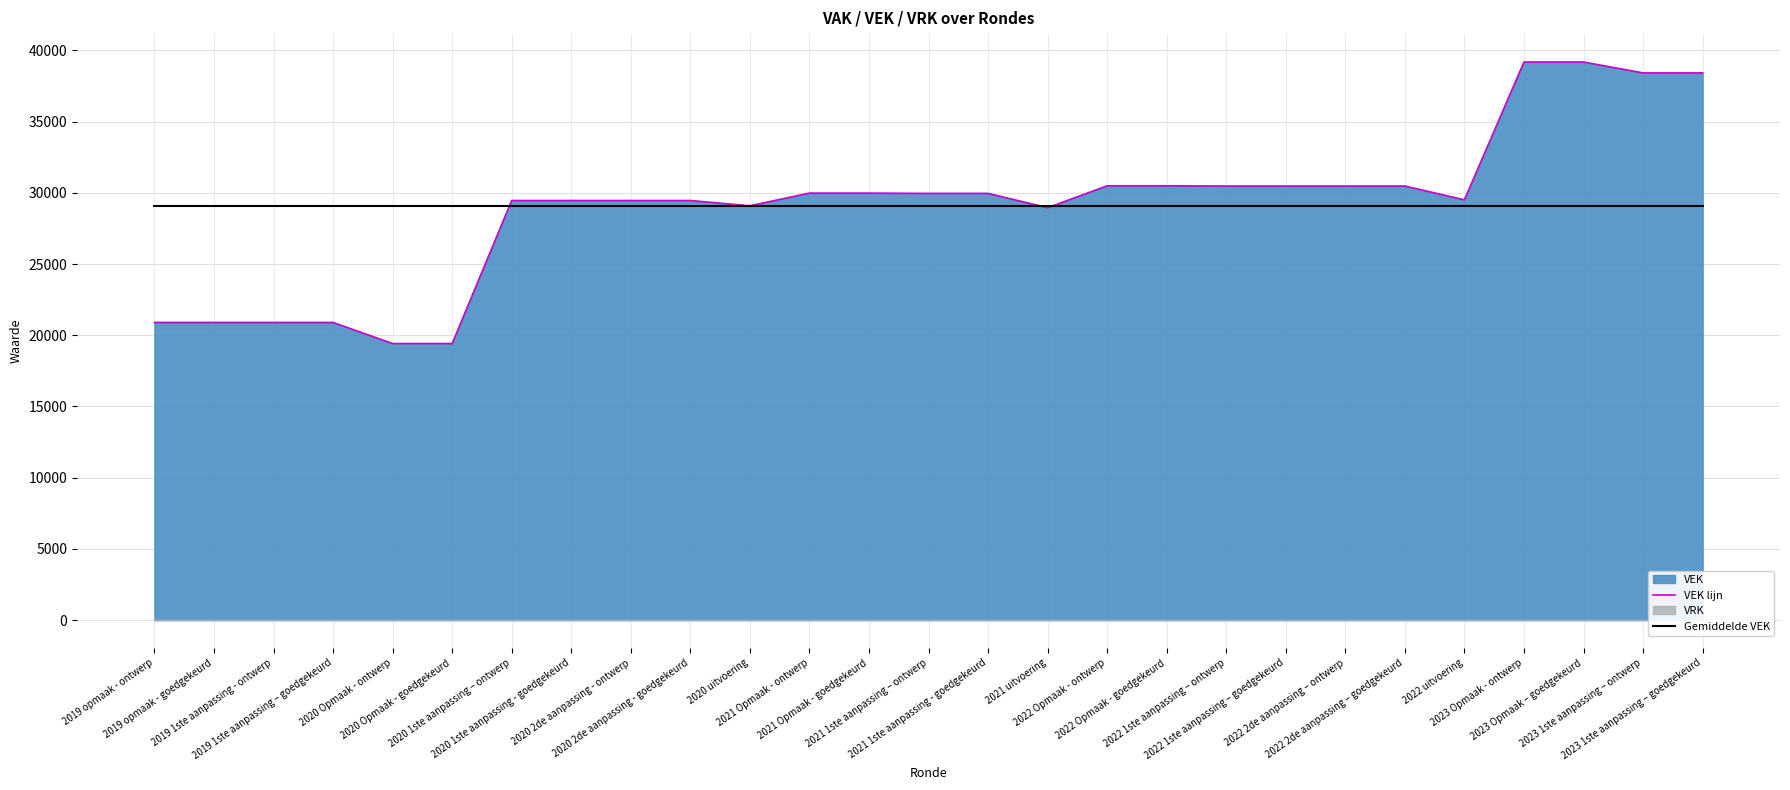

At how many categories does at least one series exceed 32660?

4